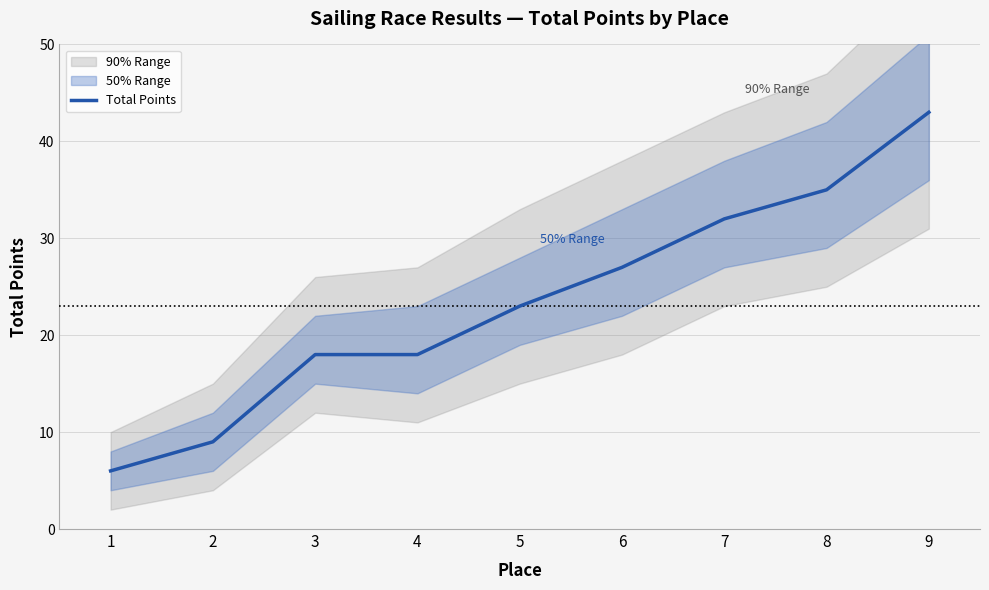

How many lines are shown in the chart?

1